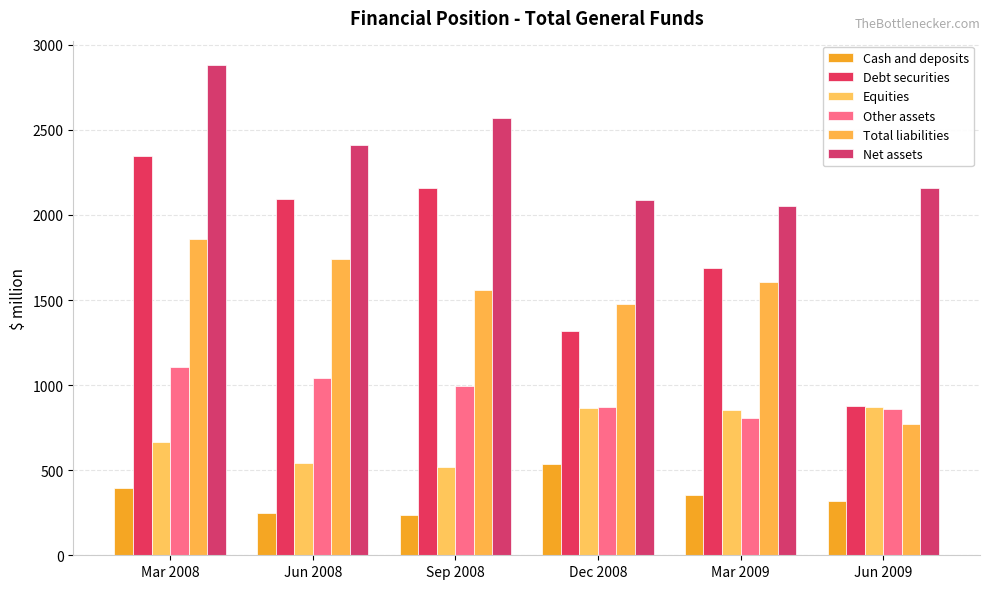

Which series changed the most between Jun 2008 and Jun 2009?

Debt securities